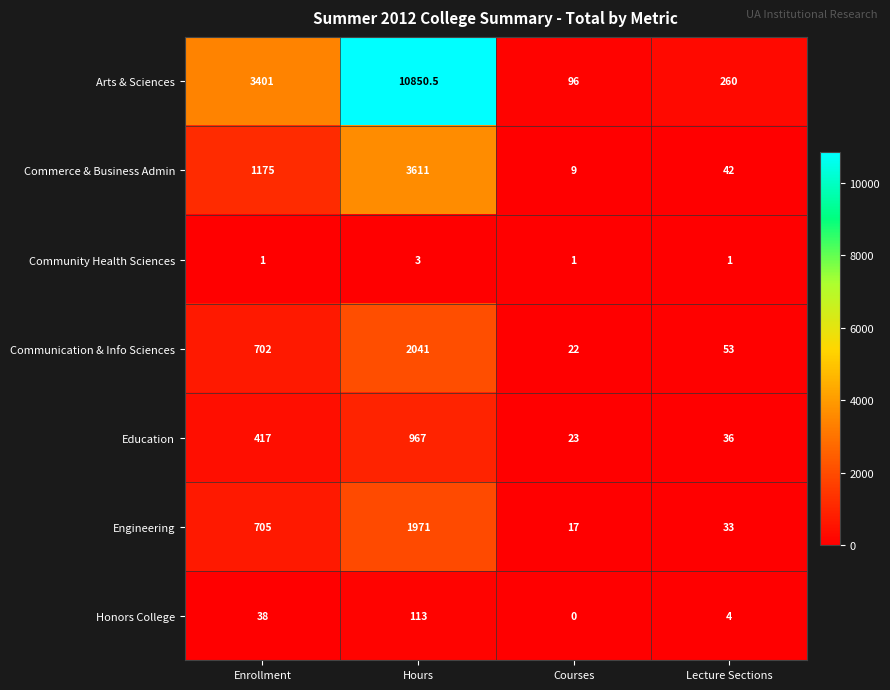

Is the value of Commerce & Business Admin at Courses greater than the value of Communication & Info Sciences at Lecture Sections?

No